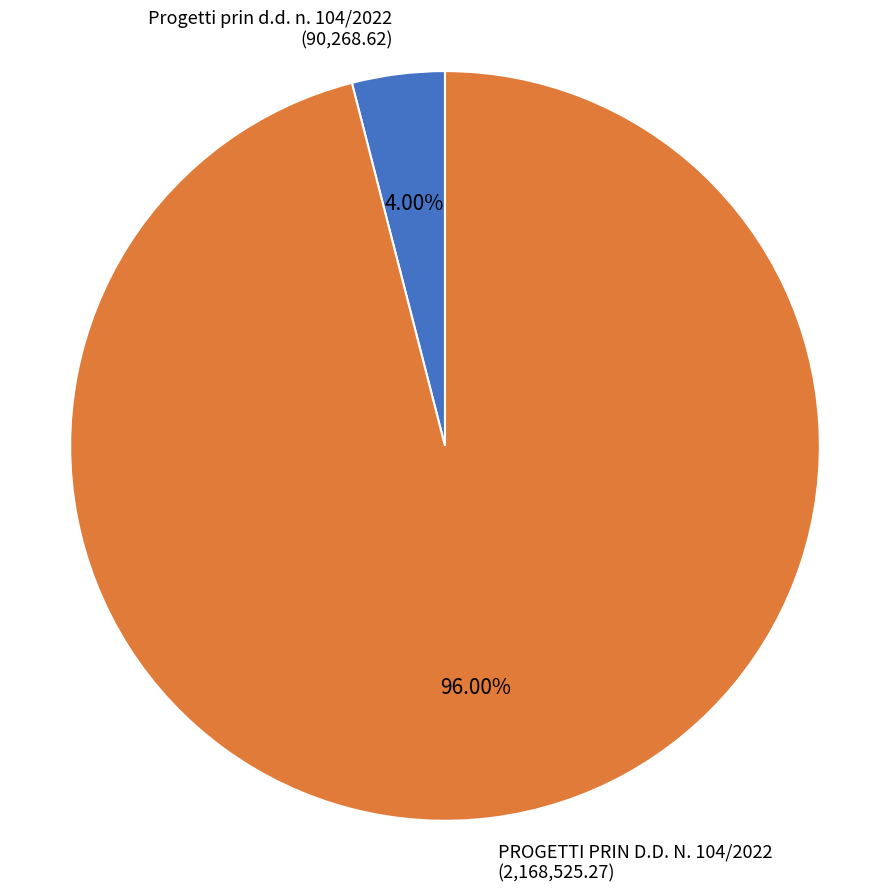

Do PROGETTI PRIN D.D. N. 104/2022 and Progetti prin d.d. n. 104/2022 together represent more than half of the pie?

Yes